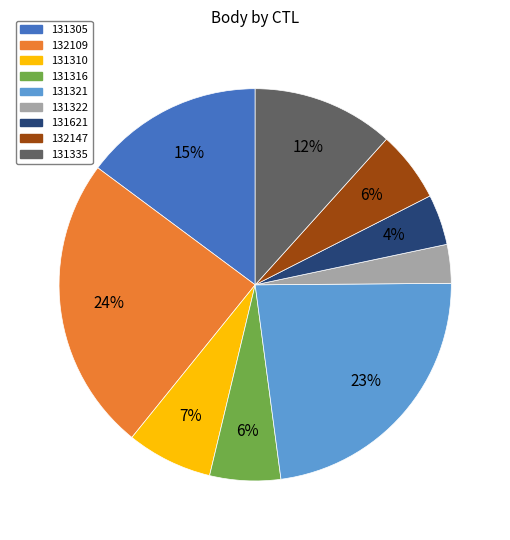

What percentage is the 131321 slice, to the nearest percent?

23%